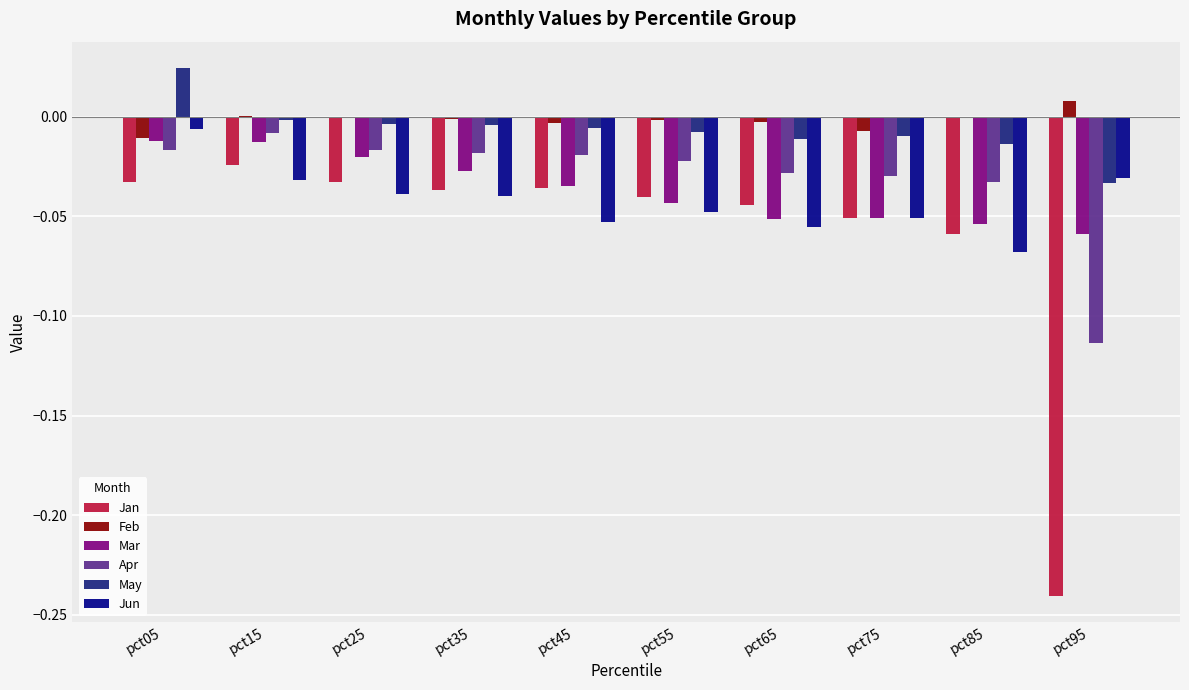

How many data points in May are above 0?

1